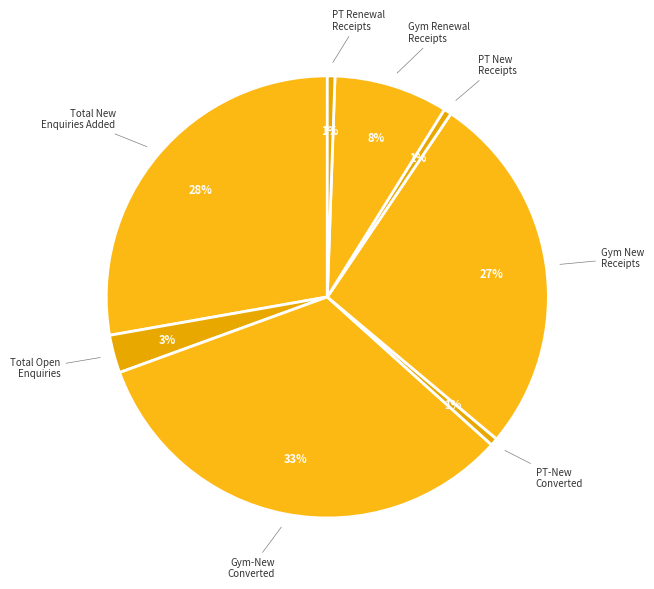

How many segments does this pie chart have?

8